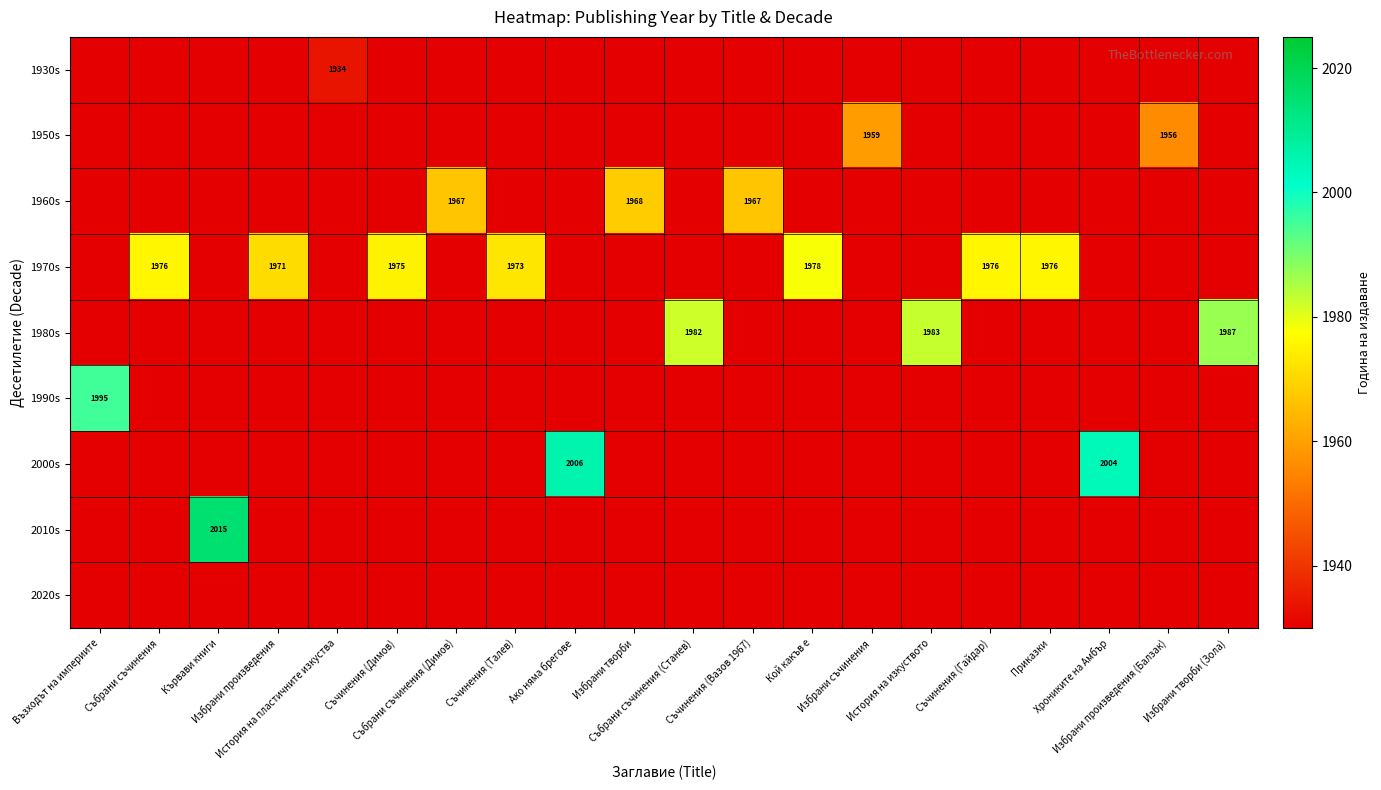

What is the smallest value displayed?

1930